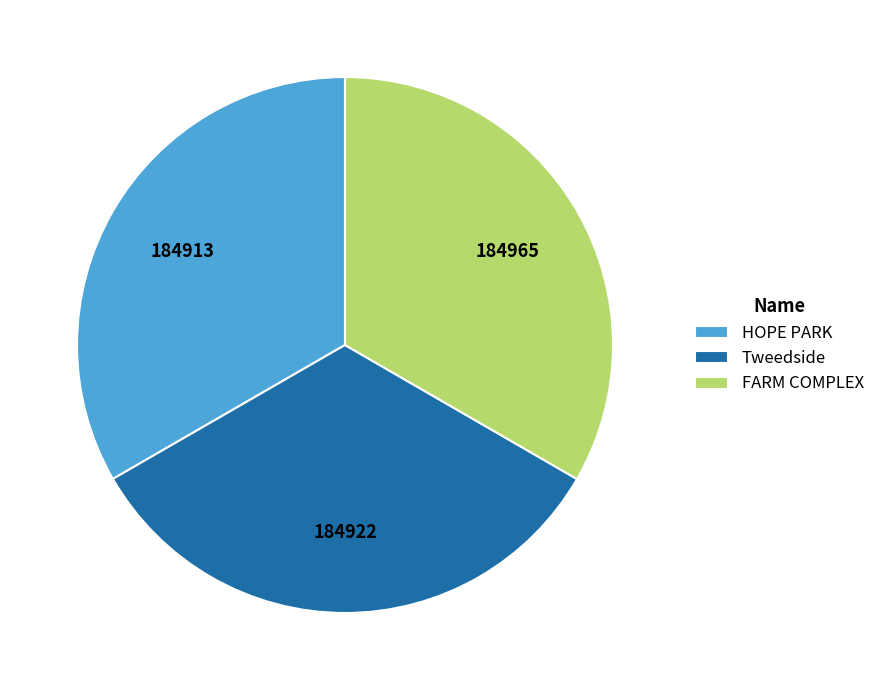

The Tweedside slice represents 33% of the pie. True or false?

True